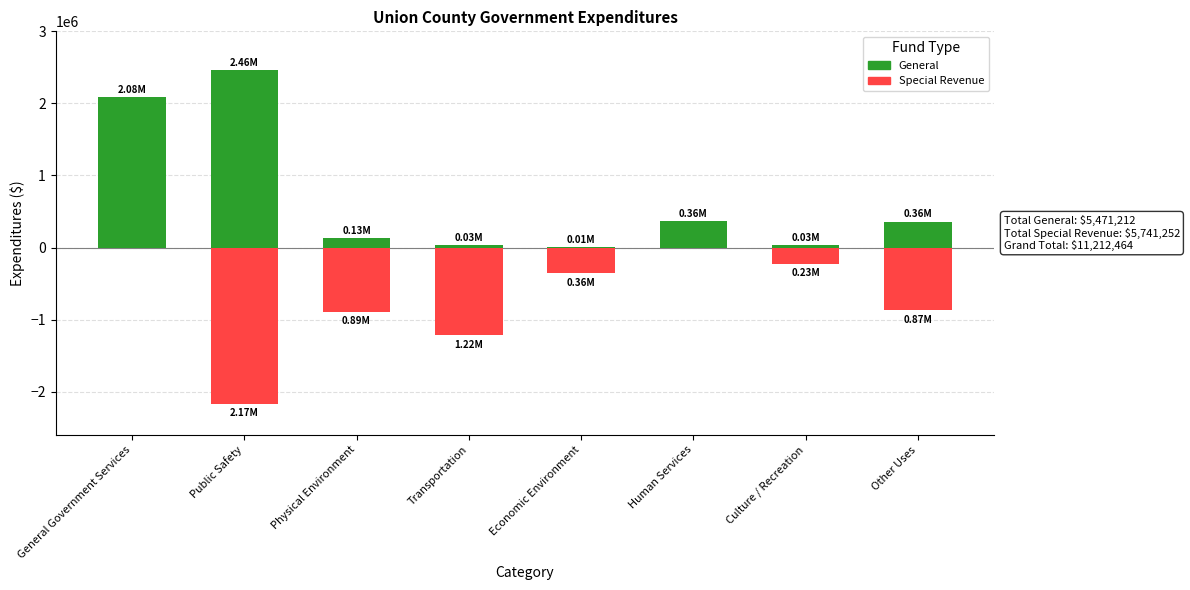

What is the difference between the Special Revenue values at Other Uses and Public Safety?

1294062